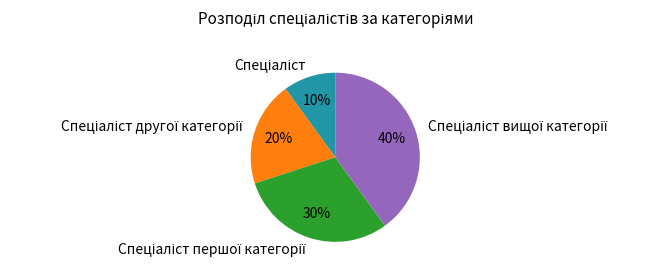

Is there a majority slice in this chart?

No